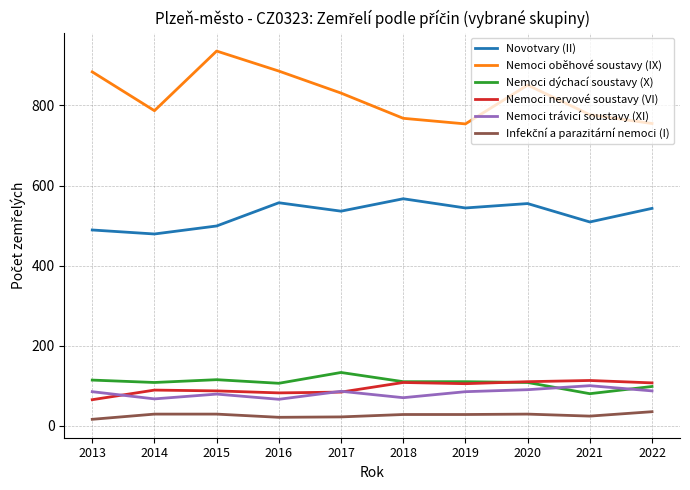

Which series has the largest range (max minus min)?

Nemoci oběhové soustavy (IX)